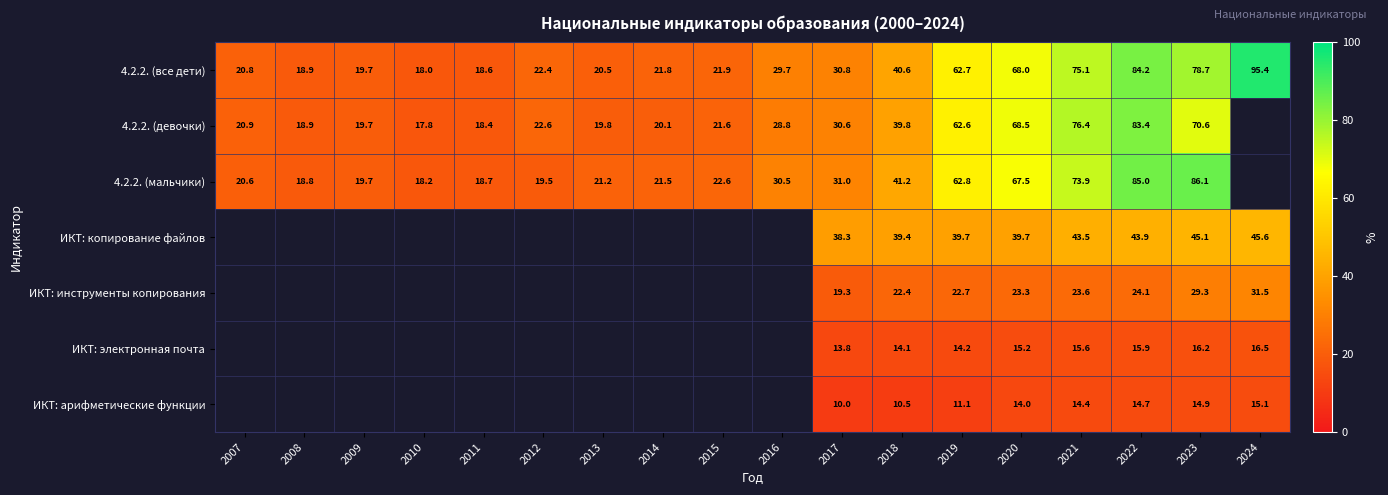

Is the value of 4.2.2. (девочки) at 2013 greater than the value of 4.2.2. (мальчики) at 2018?

No